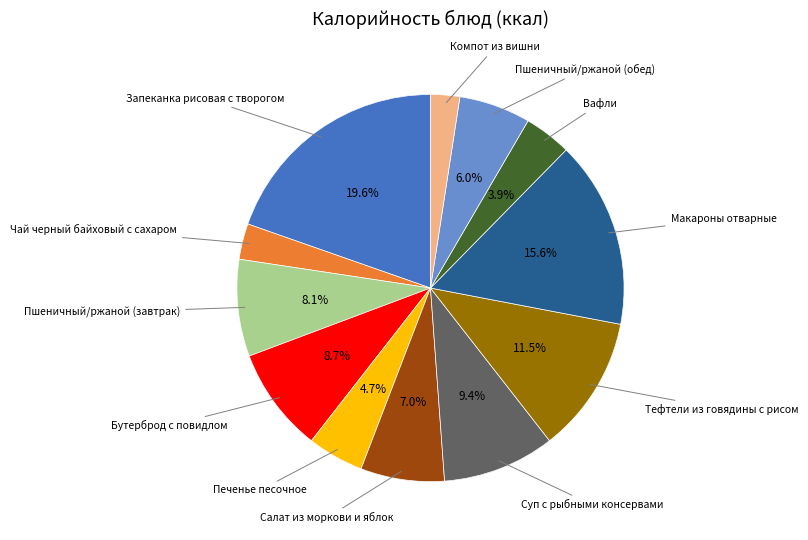

What is the smallest slice in the pie chart?

Компот из вишни